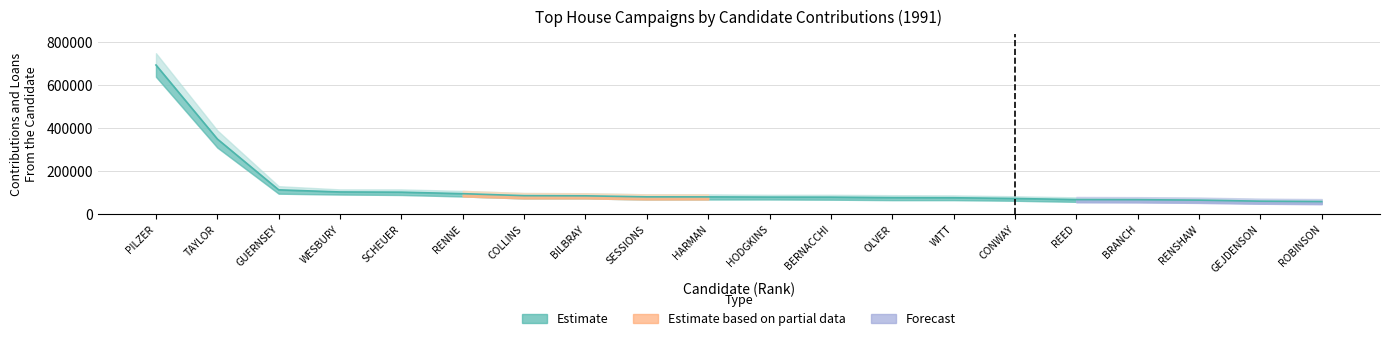

True or false: Contributions (Estimate) and Contributions (Partial) intersect in this chart.

False